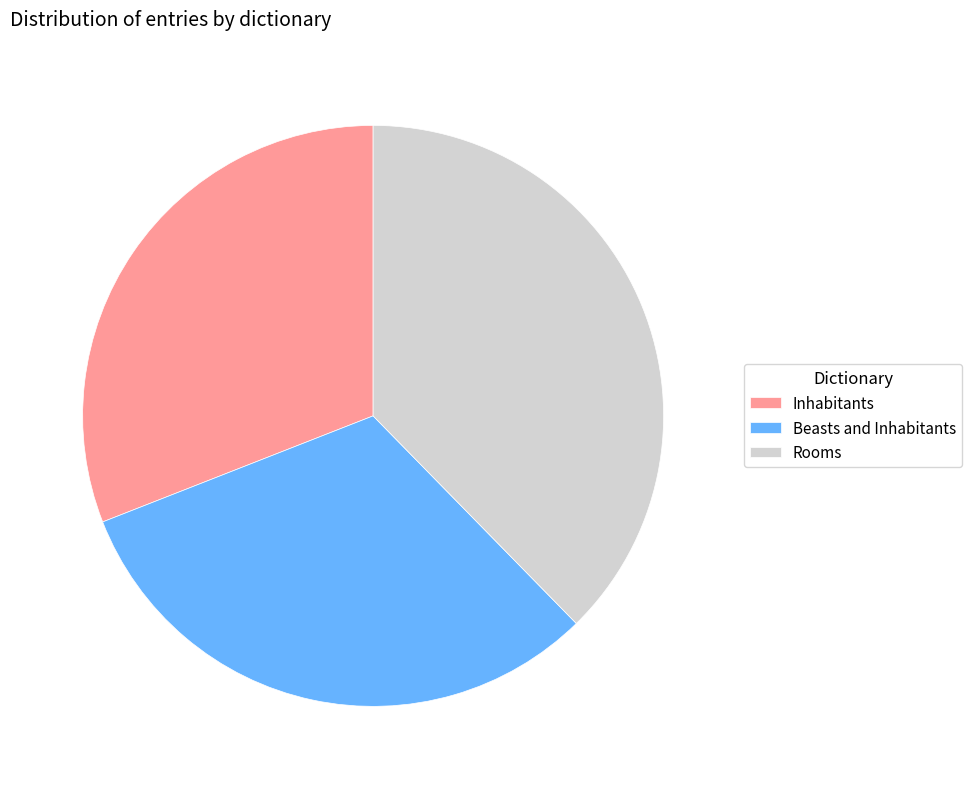

Which slice is the largest?

Rooms